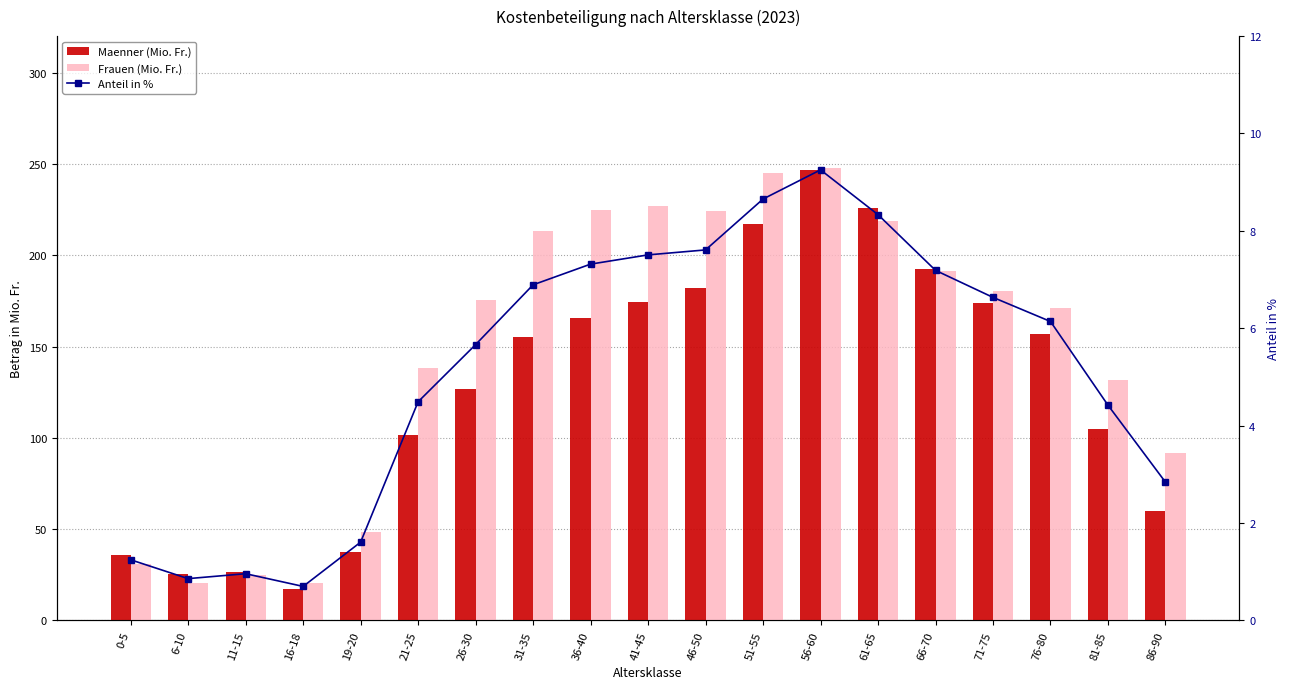

What is the value of the Frauen (Mio. Fr.) bar at the 17th from the left?

171.1